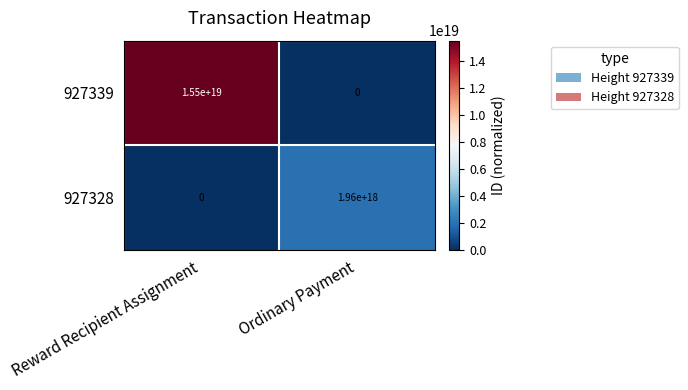

Which series changed the most between Reward Recipient Assignment and Ordinary Payment?

927339